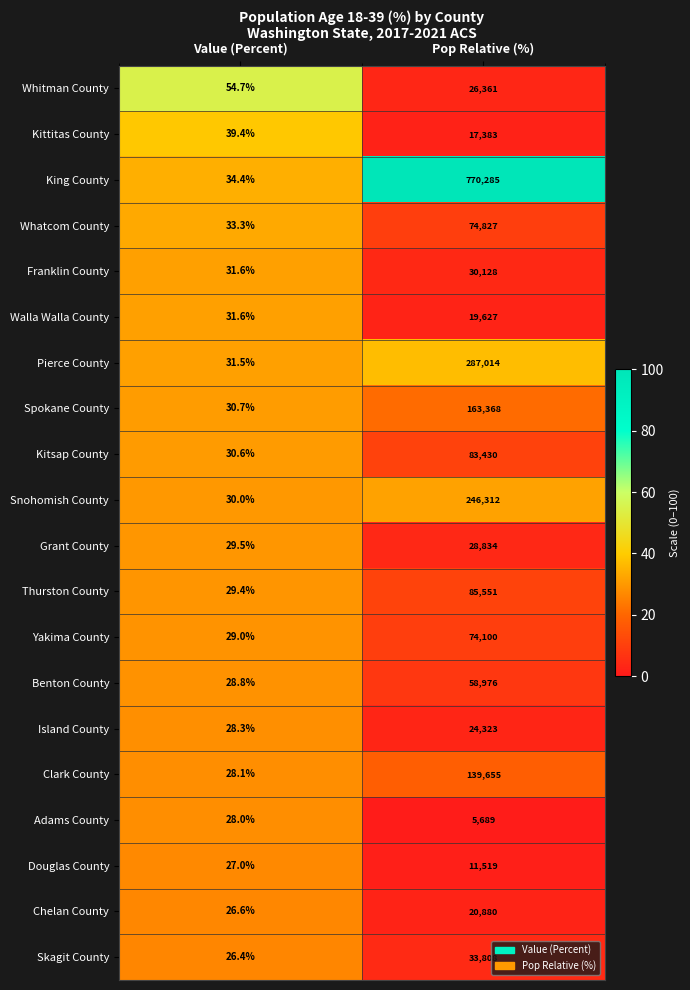

List the series in order of their peak value, lowest first.

Adams County, Douglas County, Kittitas County, Walla Walla County, Chelan County, Island County, Whitman County, Grant County, Franklin County, Skagit County, Benton County, Yakima County, Whatcom County, Kitsap County, Thurston County, Clark County, Spokane County, Snohomish County, Pierce County, King County